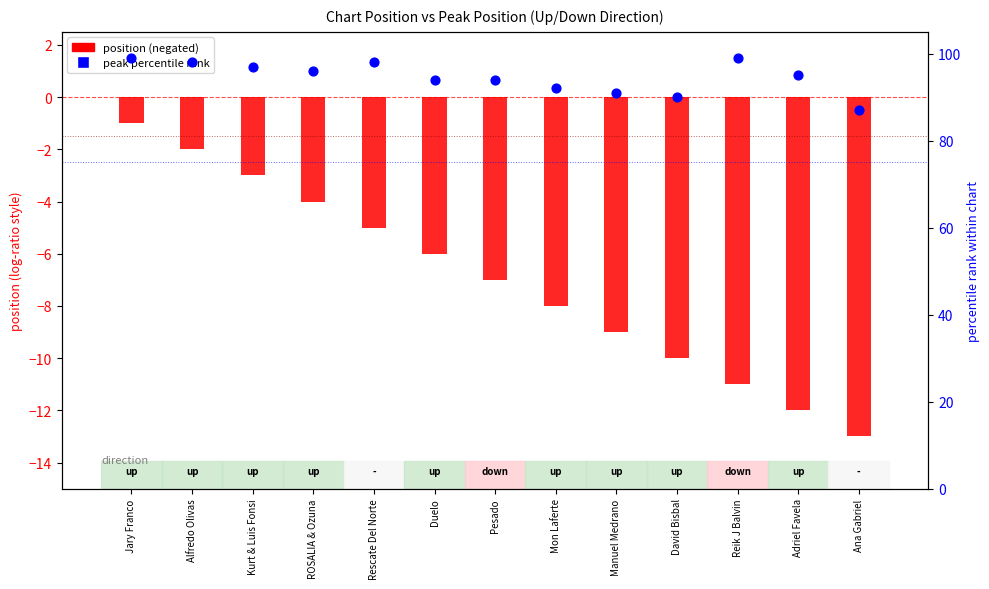

What is the total value across all series at ROSALIA & Ozuna?

92